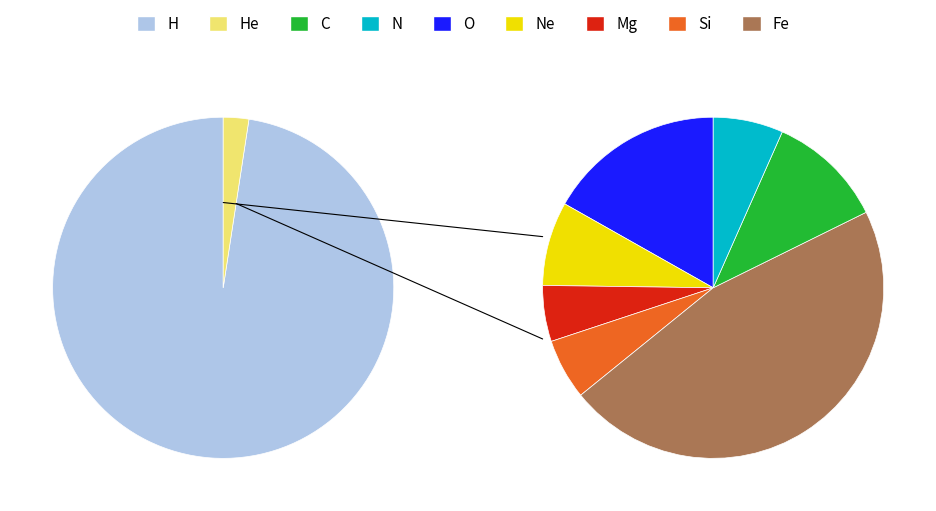

To the nearest percent, what is the difference between the largest and smallest slice percentages?

56%